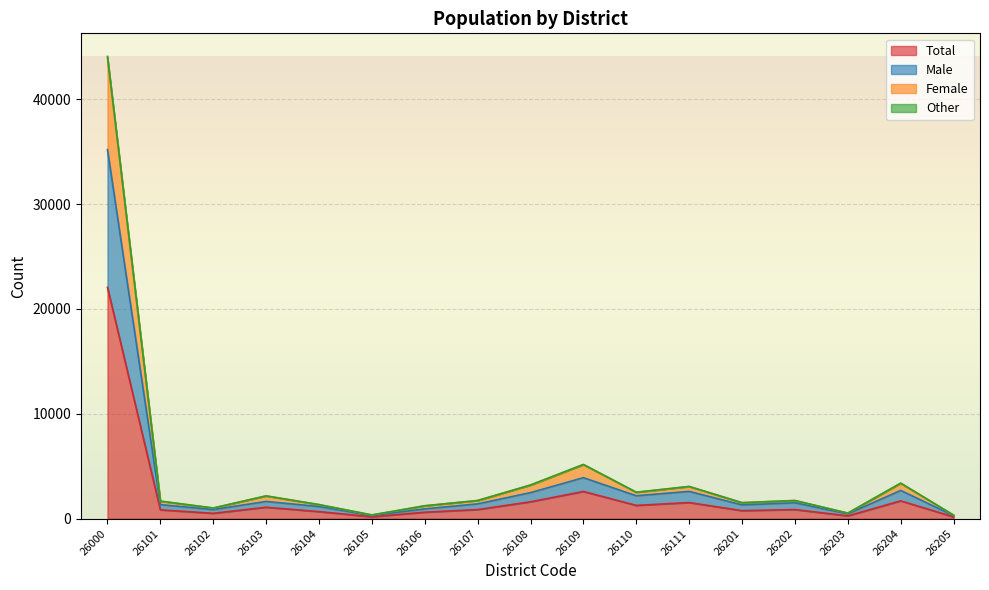

True or false: Male and Female cross at least once.

False